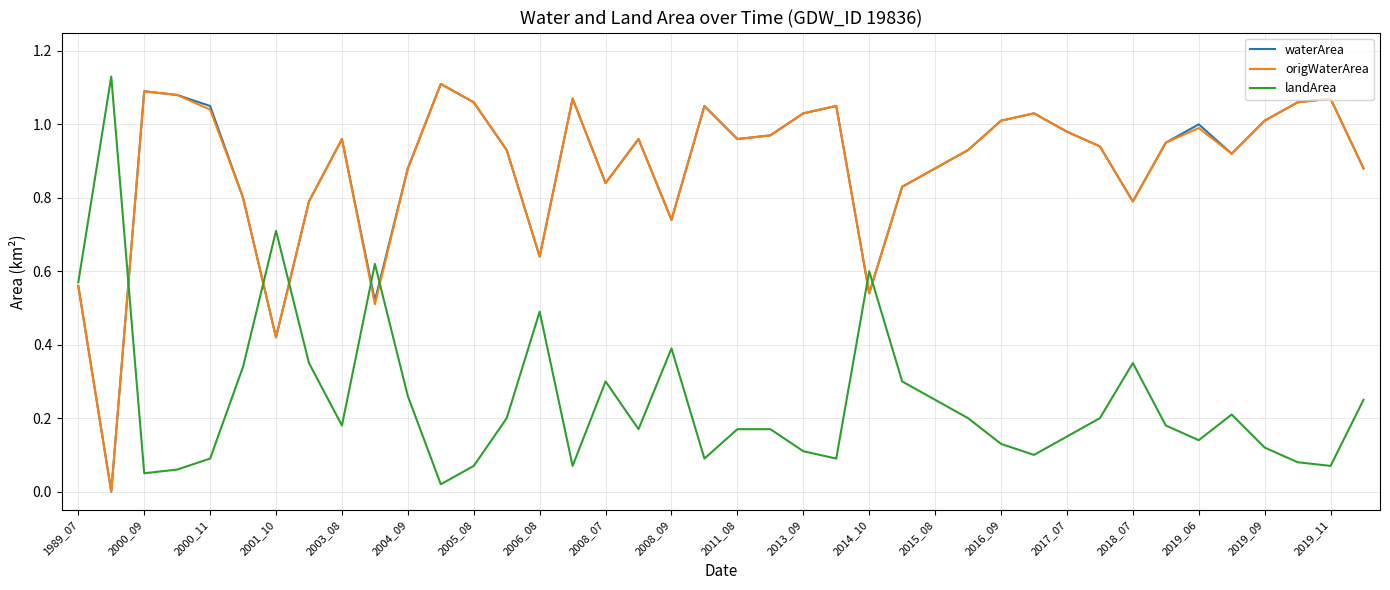

Is the value of waterArea at 2018_07 greater than the value of origWaterArea at 2000_09?

No